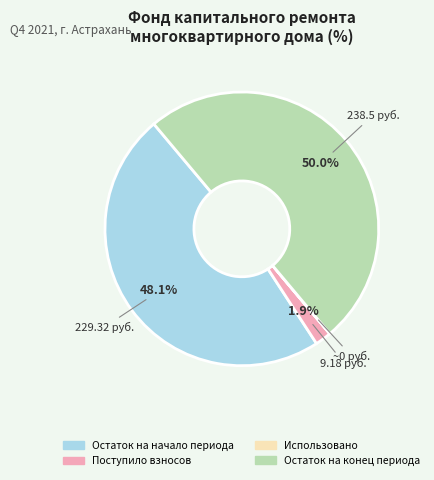

What portion of the pie excludes Остаток на начало периода?

51.9%